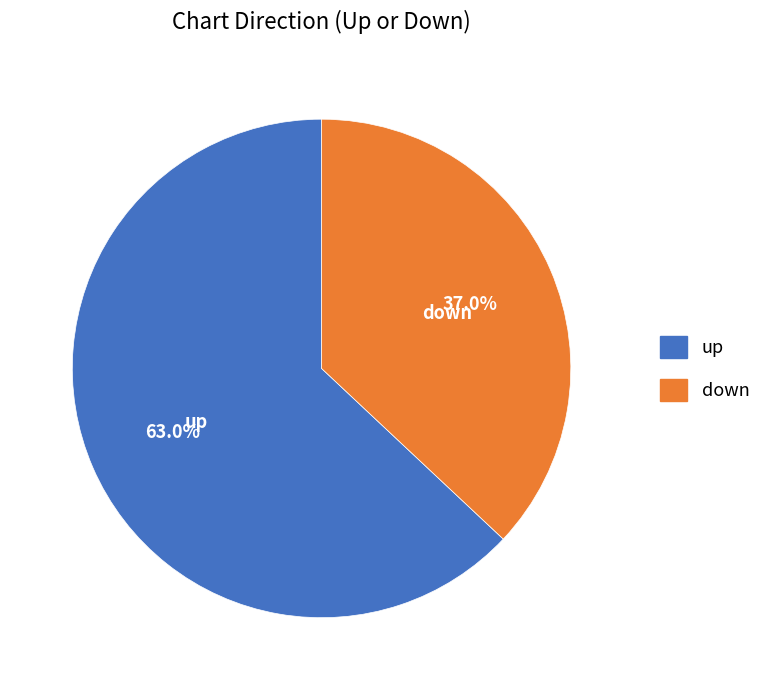

Combined, what portion of the pie is up and down?

100.0%